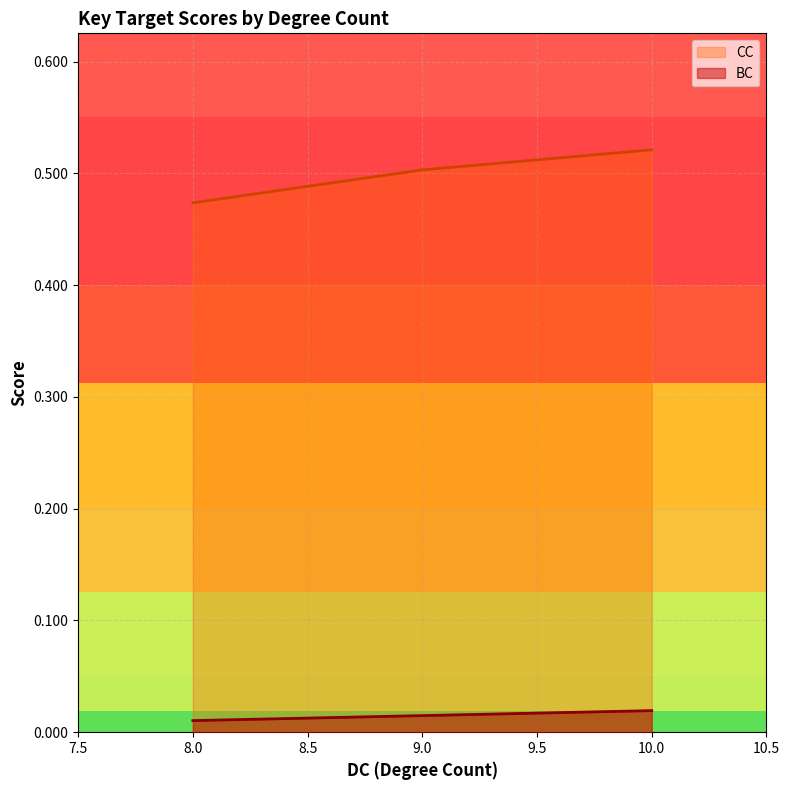

At 8, list the series in order from largest to smallest.

CC, BC